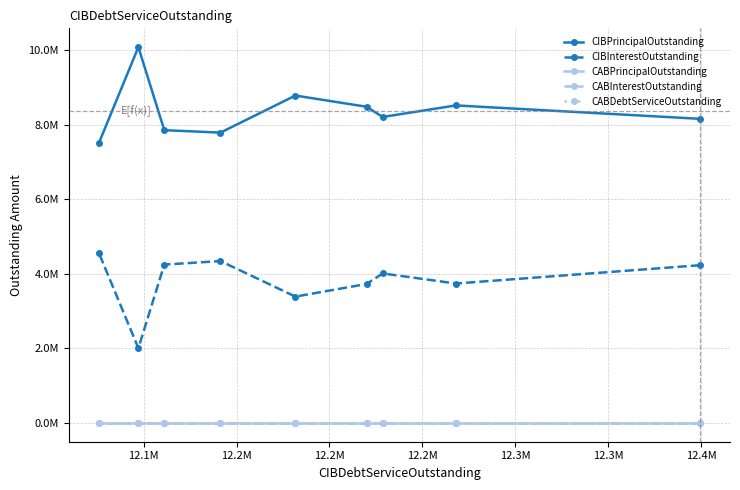

At which label does CABInterestOutstanding reach its minimum?

12.1M